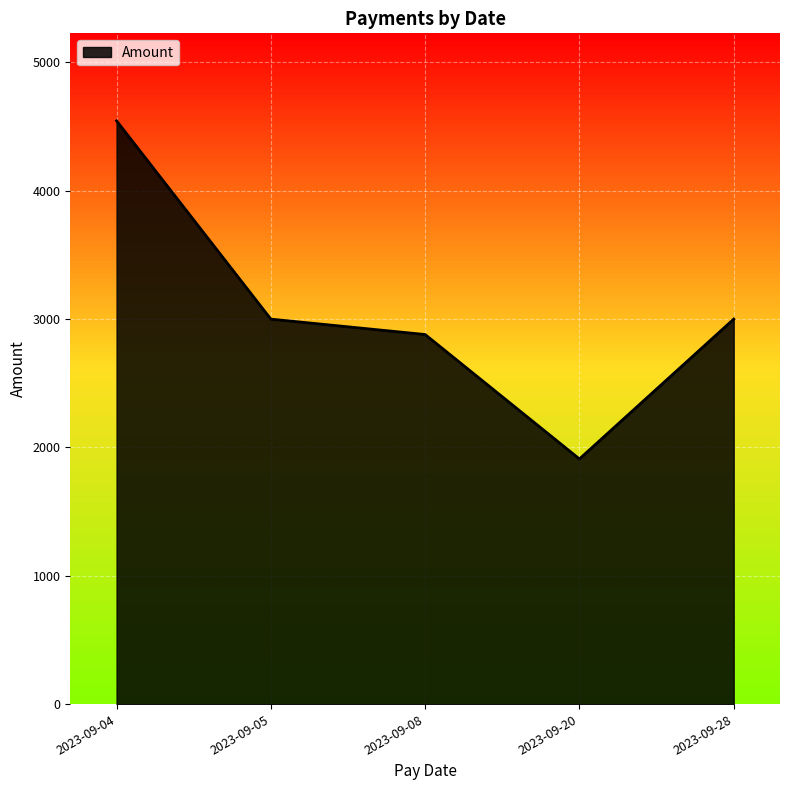

Reading right to left, transcribe all the data shown in this chart.

3000.0	1910.5	2880.0	3000.0	4545.0